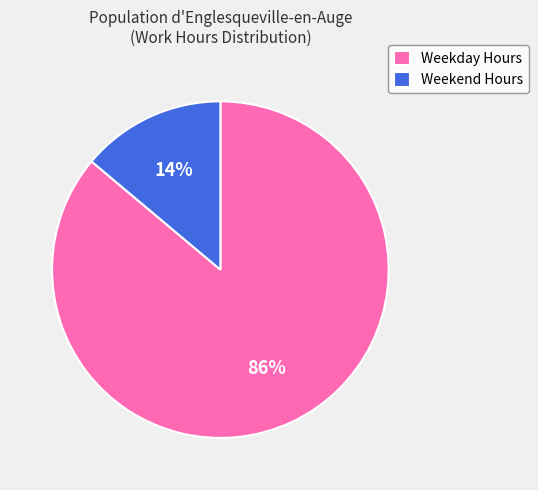

Which slice is the smallest?

Weekend Hours